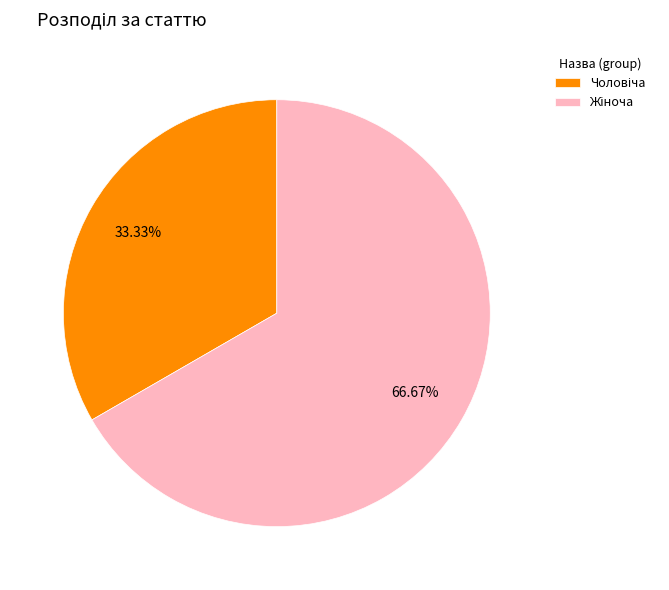

Does any single category account for the majority?

Yes